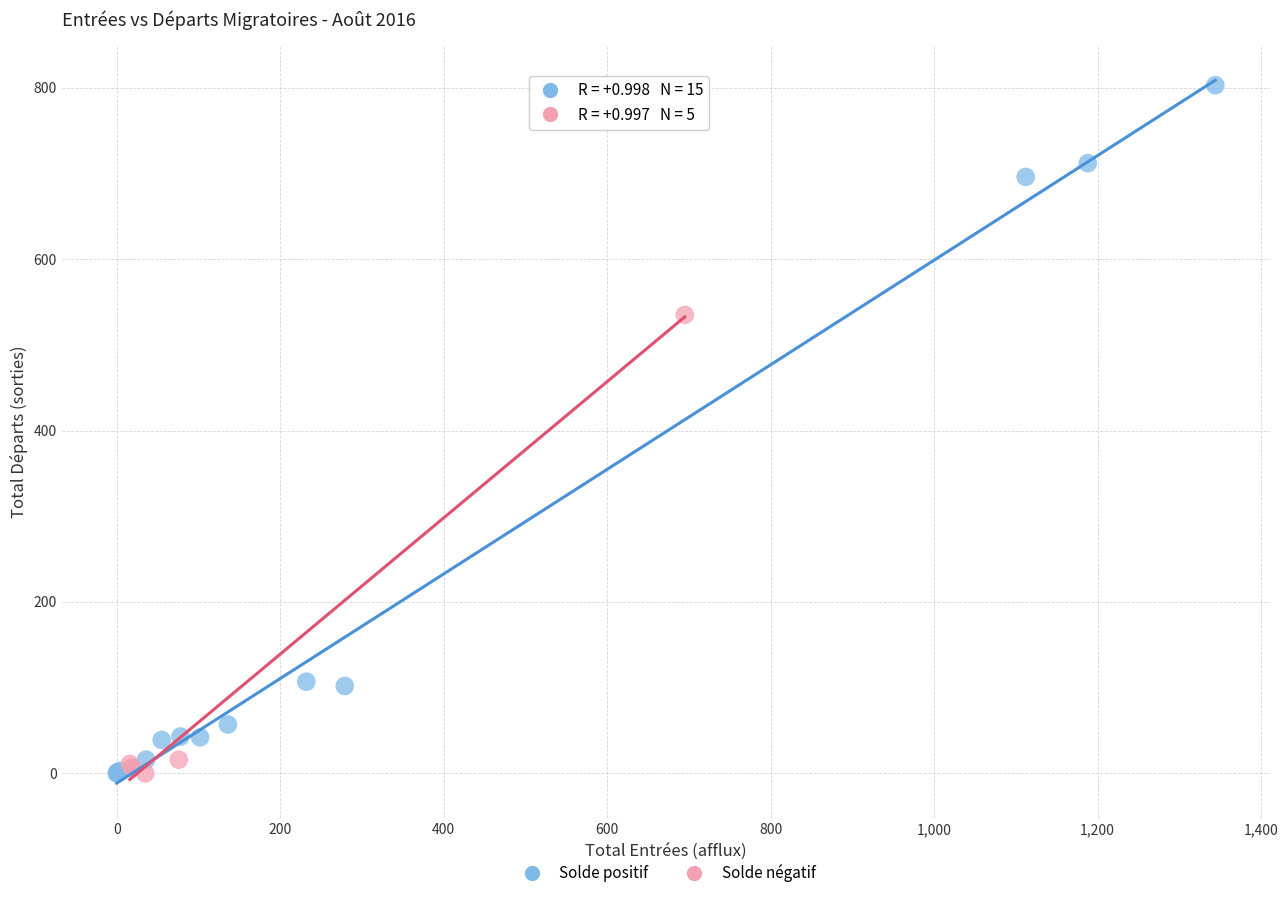

Which series has the widest spread of Y values?

Solde positif